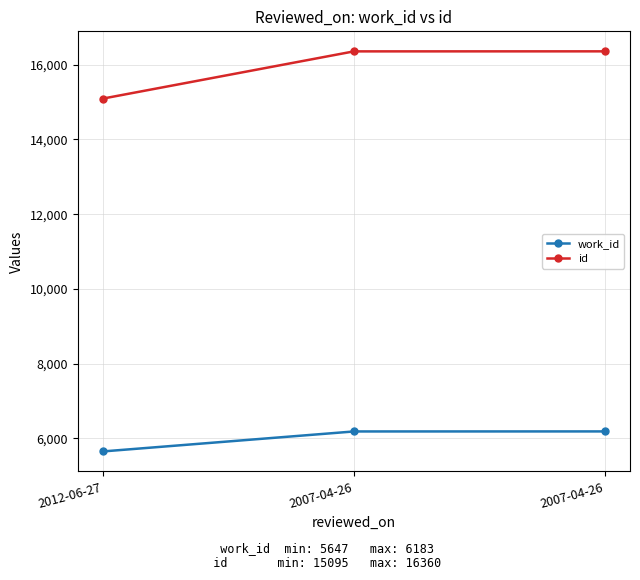

Count the number of data series in this chart.

2